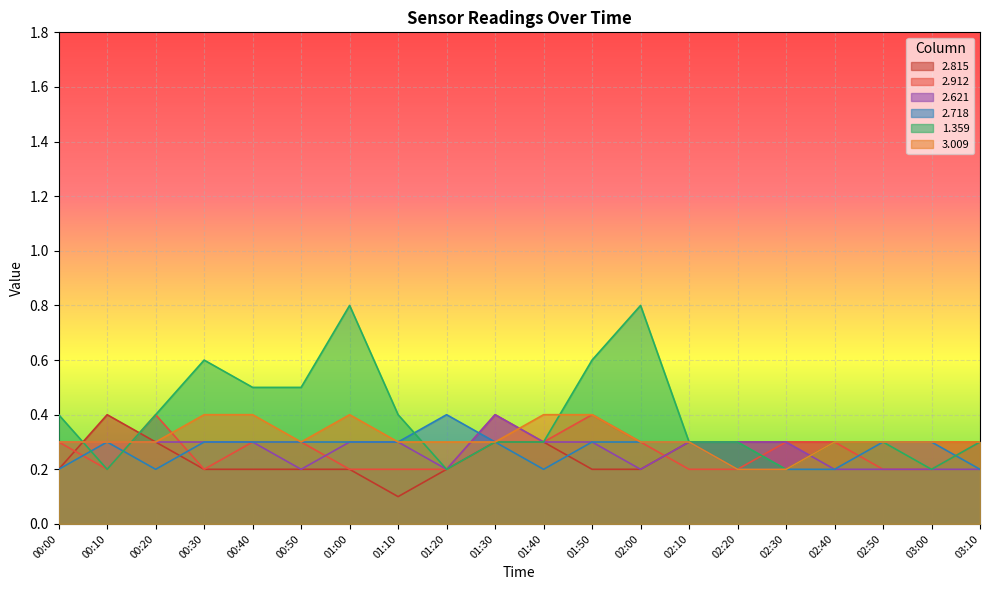

At which category does 1.359 reach its first local peak?

00:30